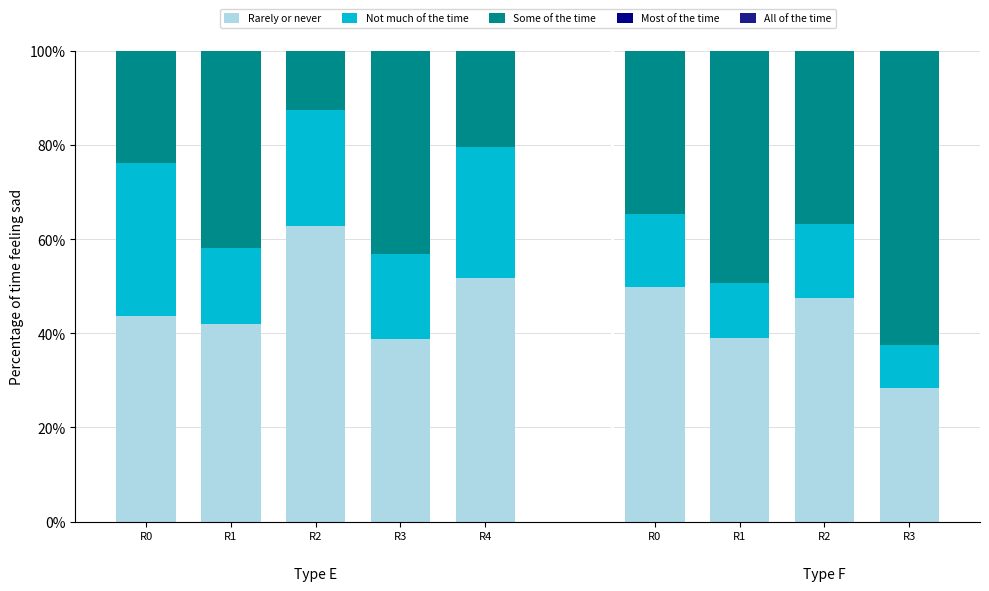

How many series are shown in this chart?

4